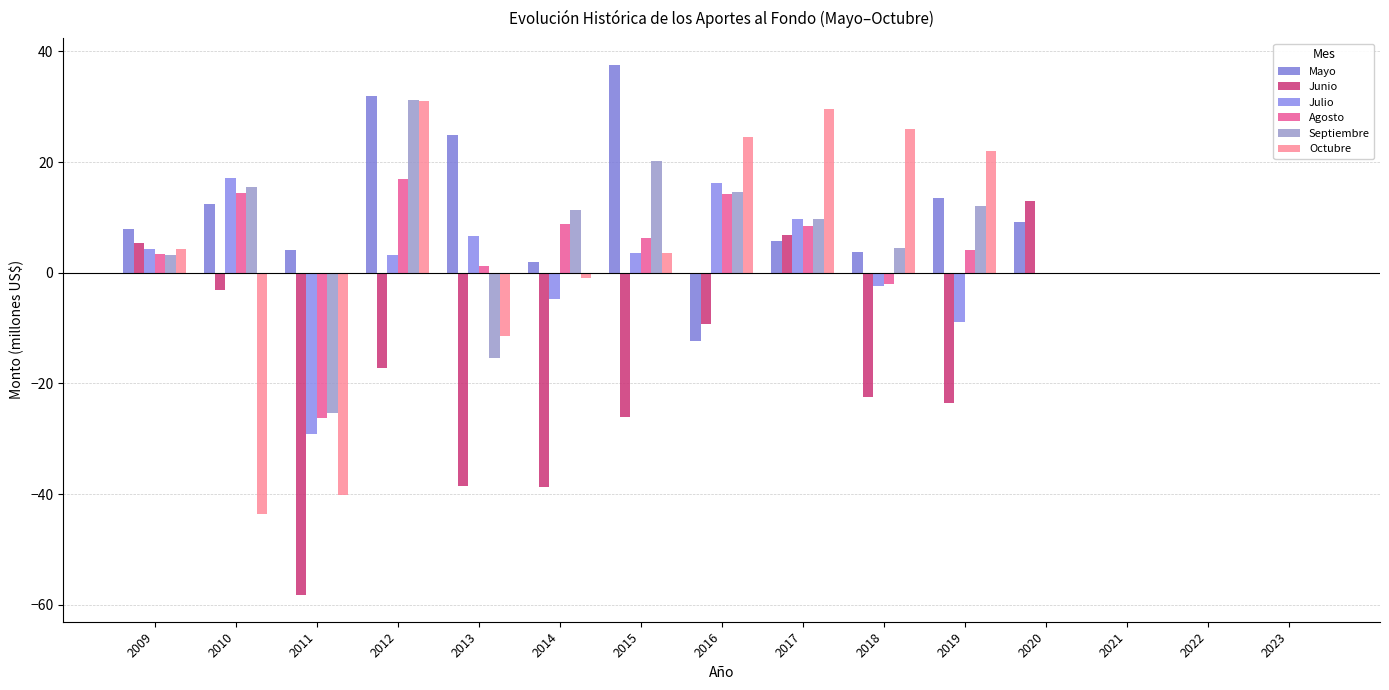

How many data points in Septiembre are above 4?

8